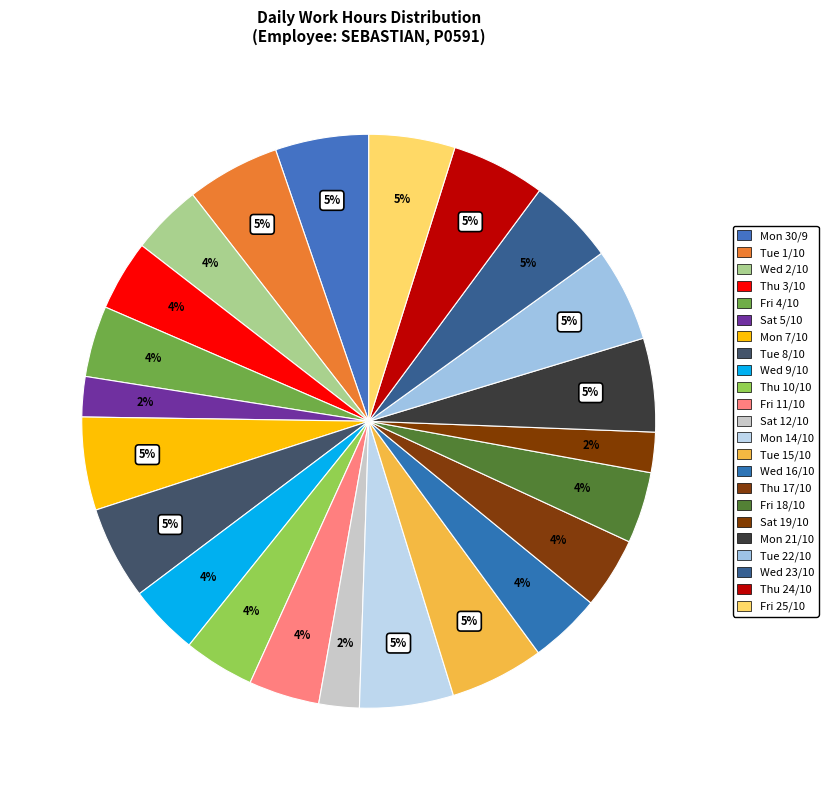

Rank the categories by value from highest to lowest.

Tue 15/10, Mon 14/10, Thu 24/10, Mon 21/10, Tue 22/10, Mon 30/9, Tue 1/10, Tue 8/10, Mon 7/10, Wed 23/10, Fri 25/10, Wed 16/10, Fri 18/10, Thu 17/10, Fri 4/10, Wed 2/10, Fri 11/10, Thu 10/10, Thu 3/10, Wed 9/10, Sat 12/10, Sat 19/10, Sat 5/10